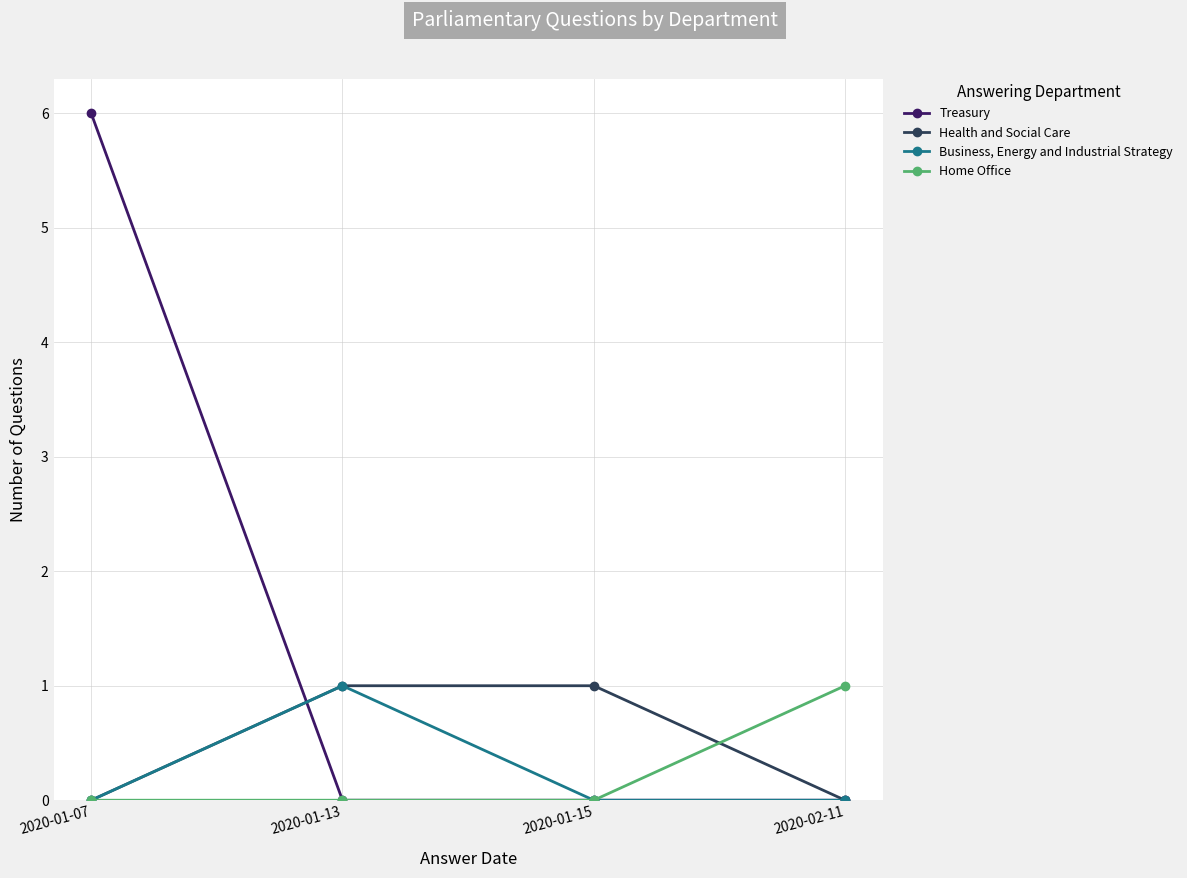

What is the total value across all series at 2020-01-15?

1